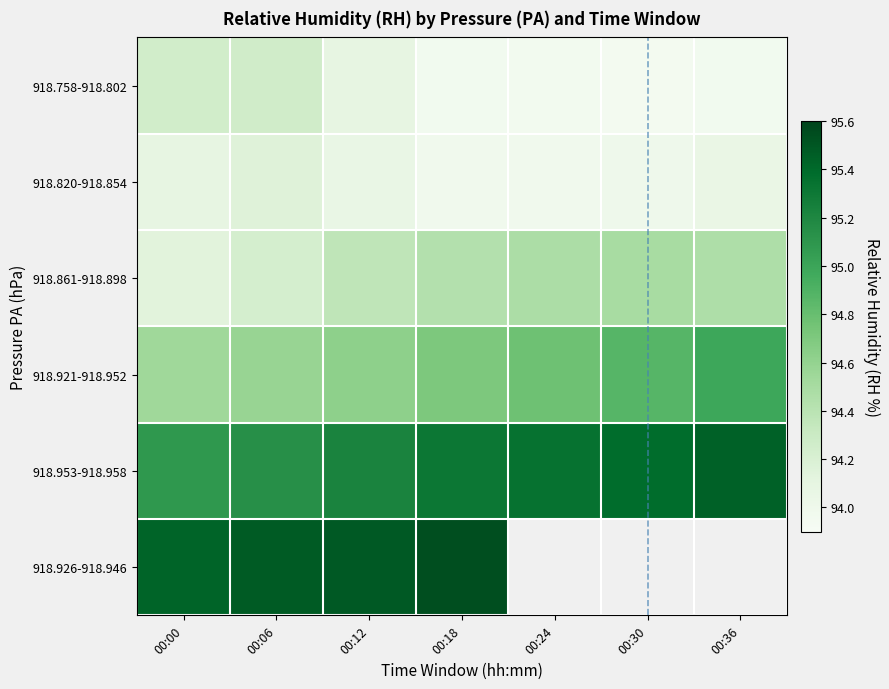

At which category is the sum across all series the highest?

00:18